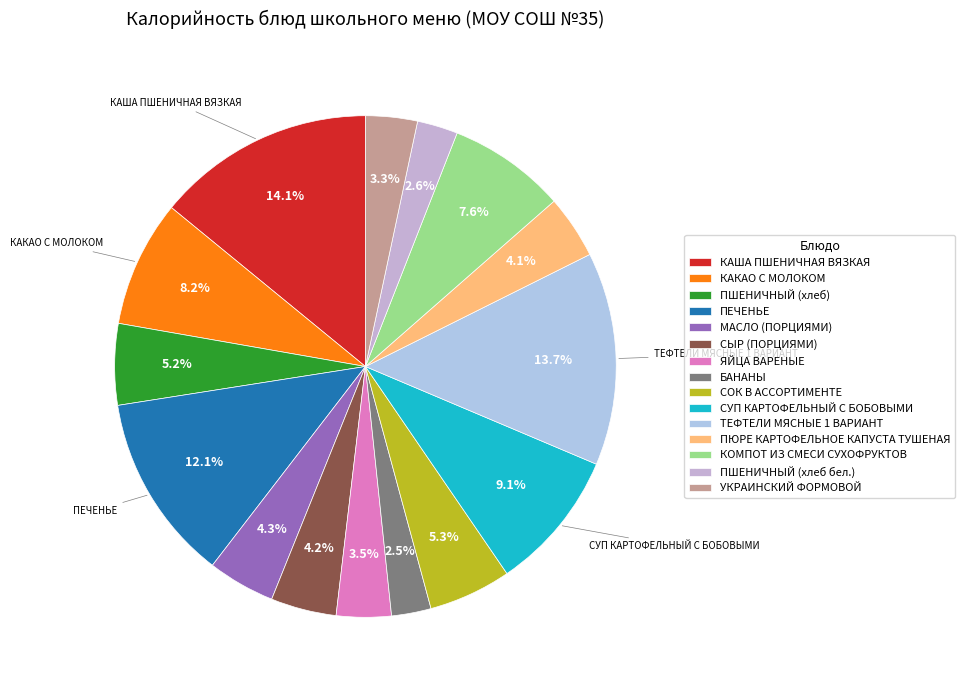

How many slices are in this pie chart?

15